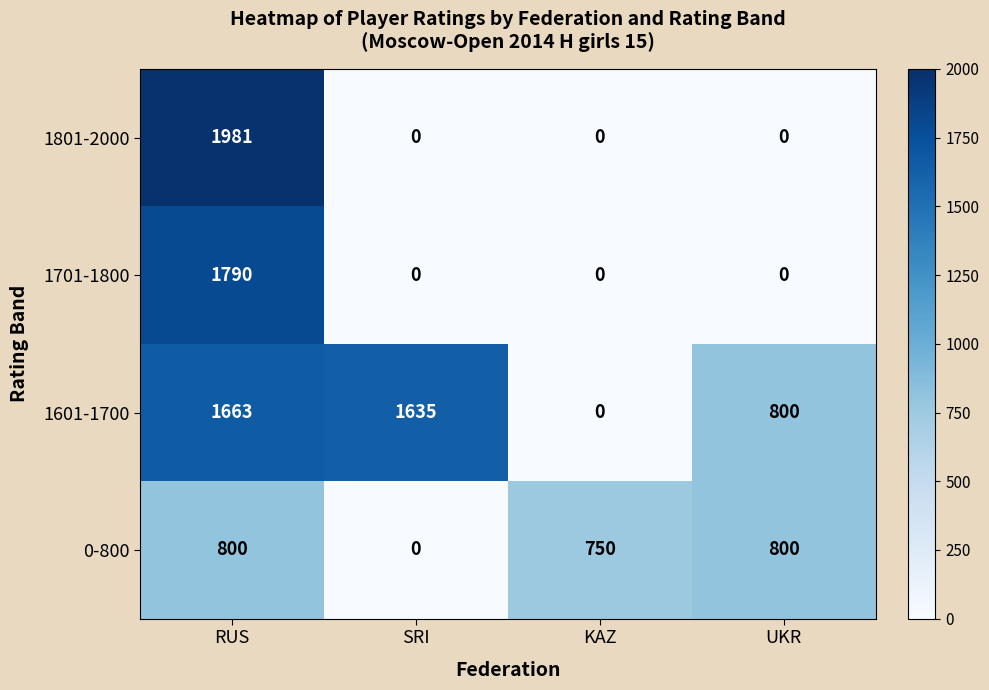

What is the average value of the 1701-1800 series?

448